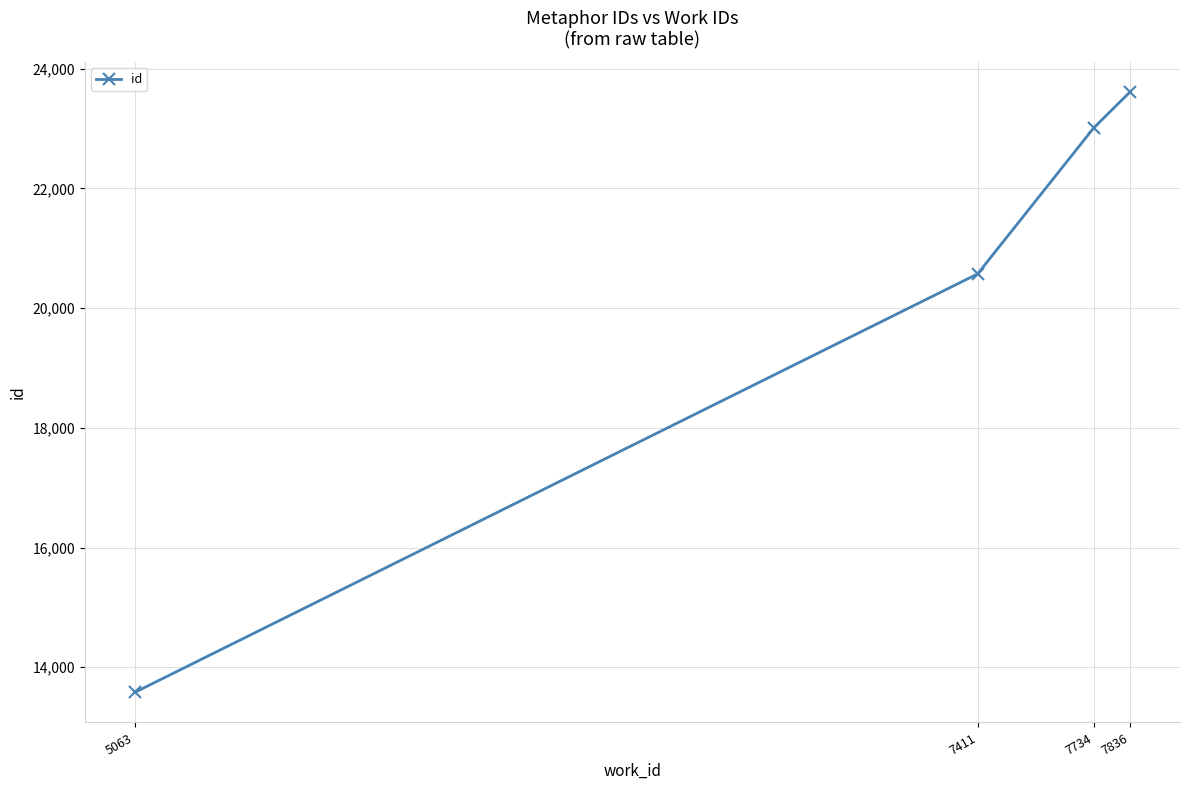

Which category has the highest value across all series?

7836